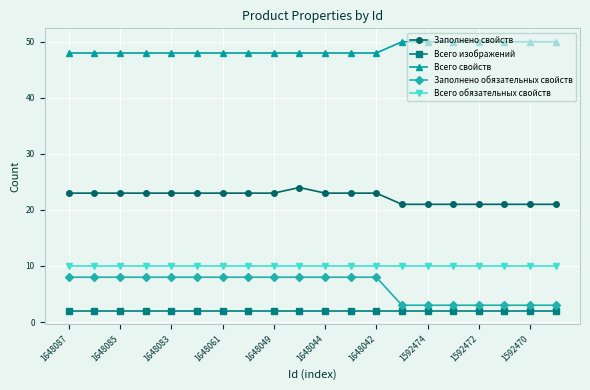

Which series has the largest range (max minus min)?

Заполнено обязательных свойств